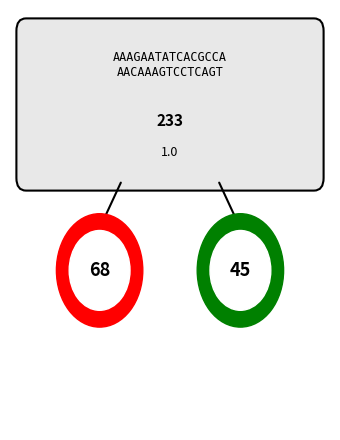

Does any single category account for the majority?

No